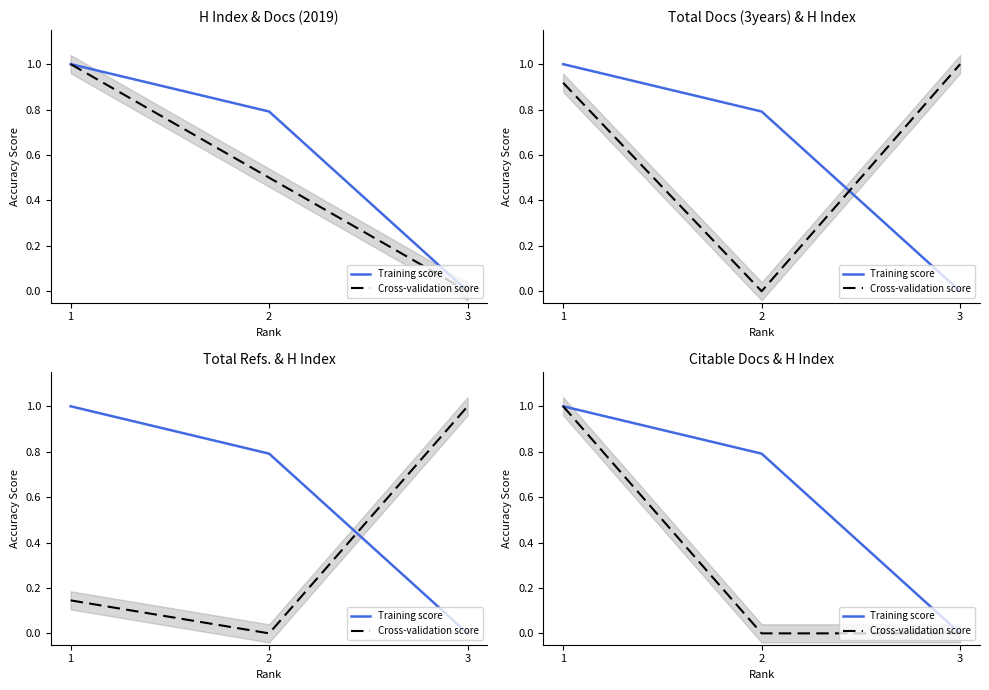

What is the difference between the maximum and minimum values in the Training score series?

1.0